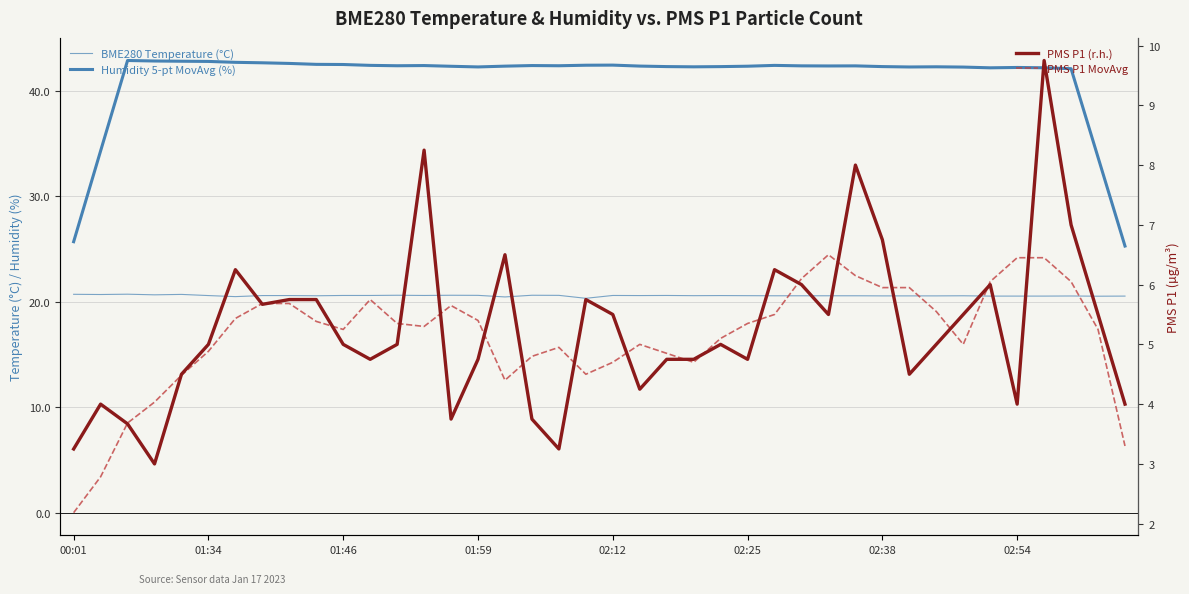

Which category has the lowest value in the Humidity 5-pt MovAvg (%) series?

39